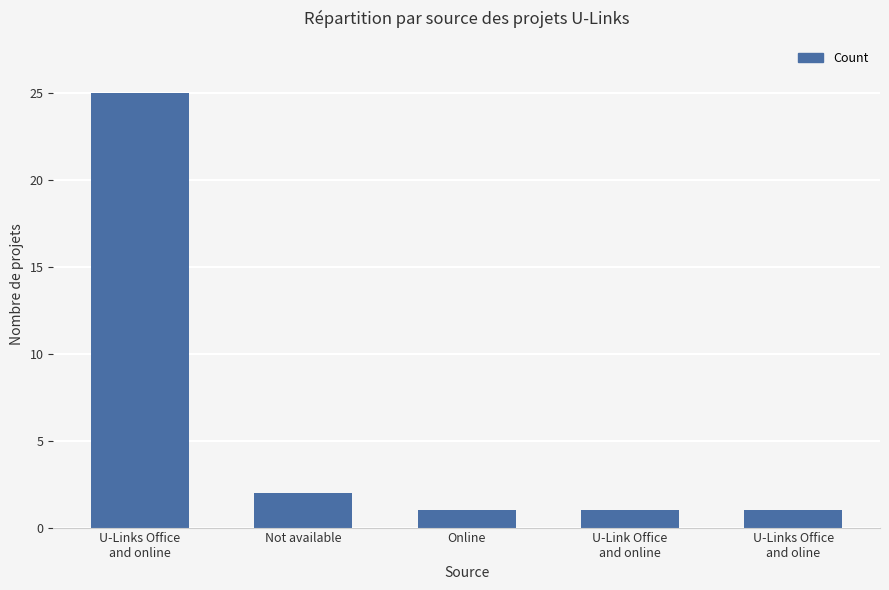

What is the difference between the maximum and minimum values?

24